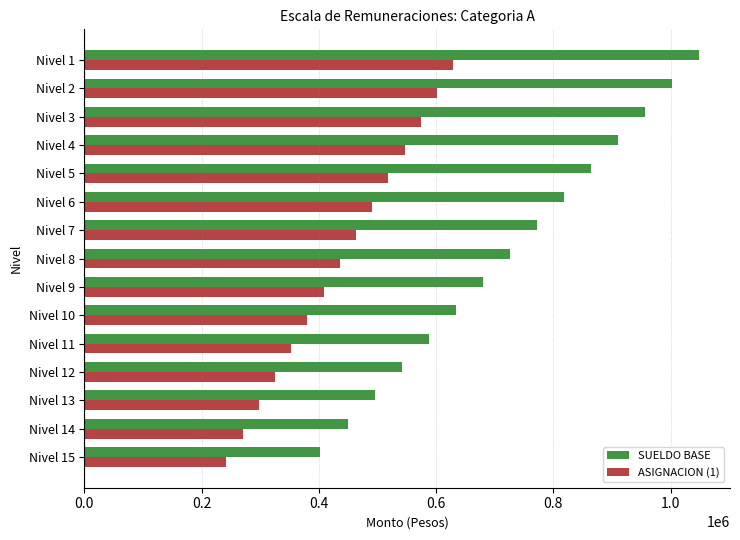

What is the spread (max minus min) of values at Nivel 2?

401162.3